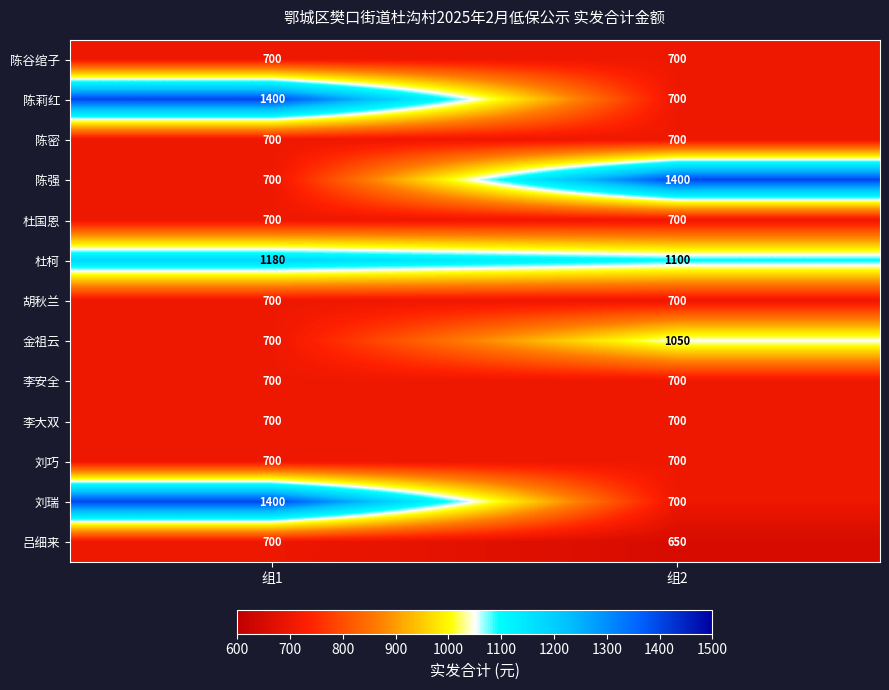

The value of 陈谷绾子 at 组1 is 700. True or false?

True